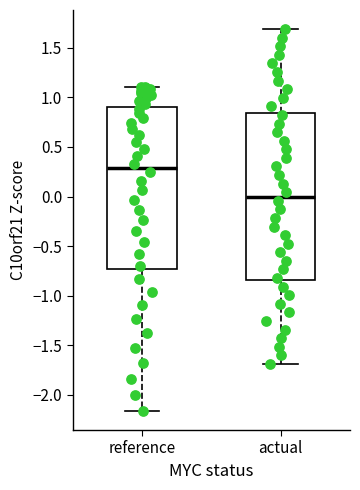

Comparing the boxes themselves (not the whiskers), which one is the tallest?

actual